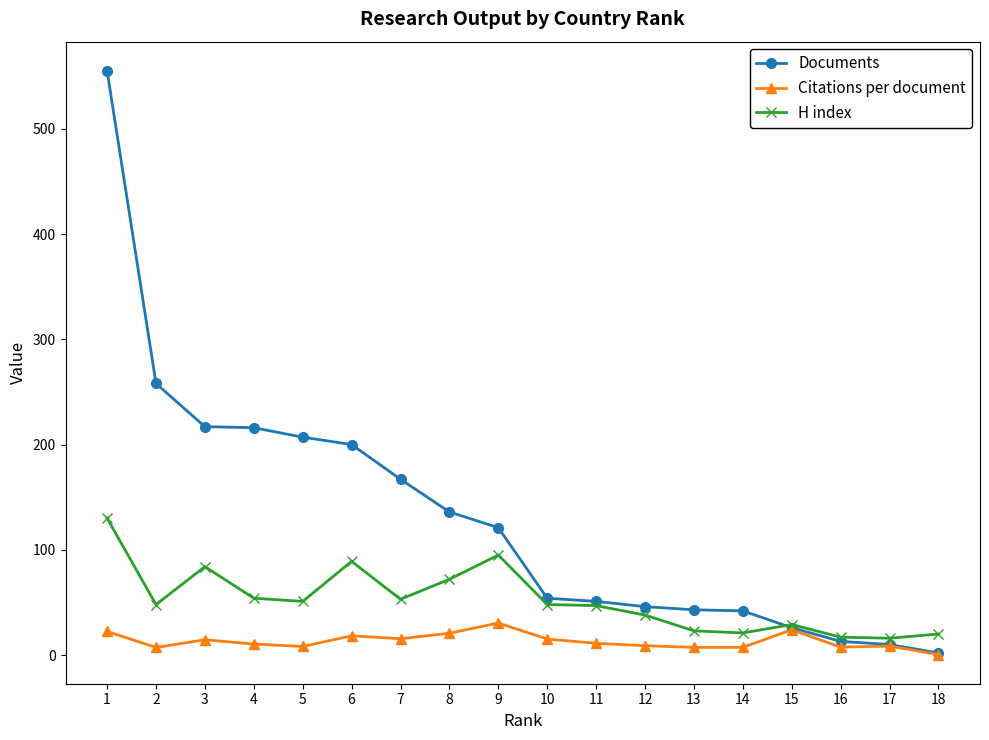

The value of Citations per document at 18 is 0.5. True or false?

True